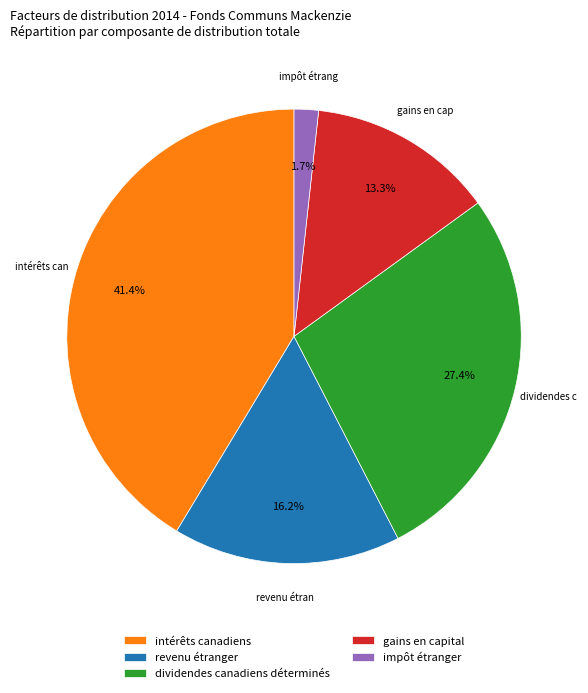

Count the number of slices in the pie.

5